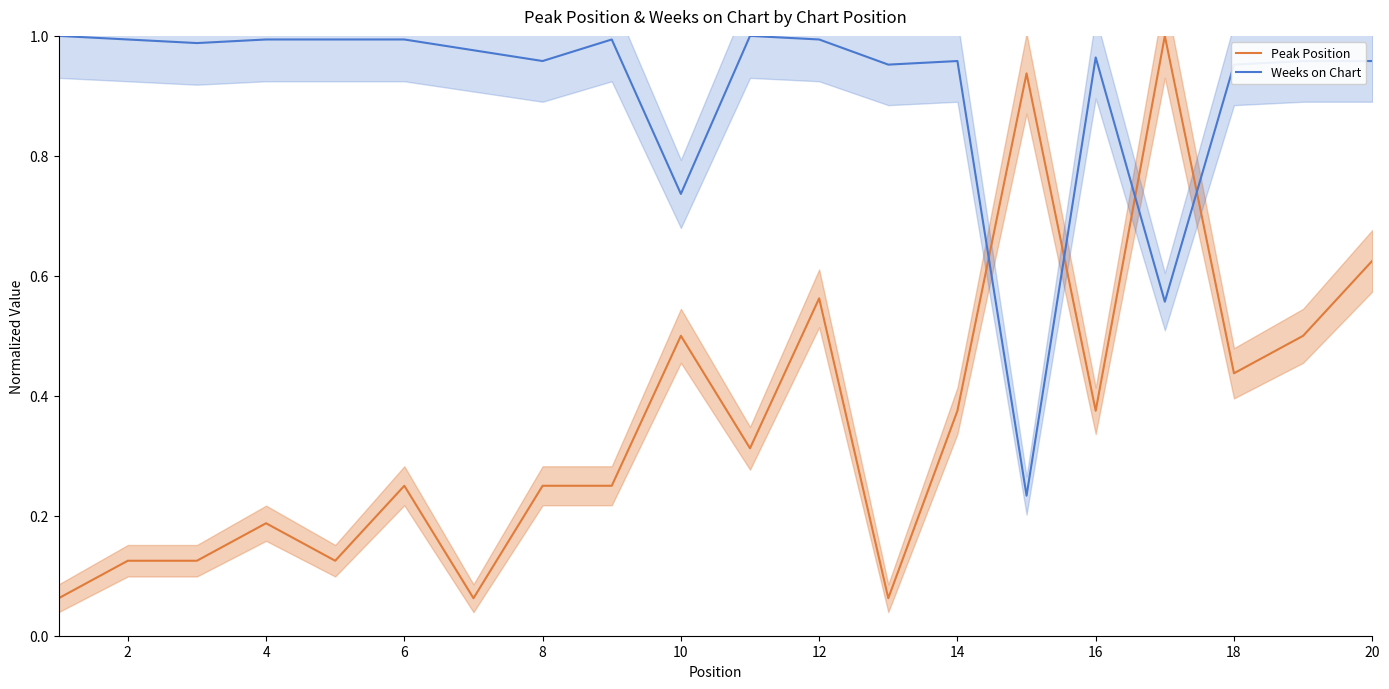

What is the sum of all Weeks on Chart values?

18.2